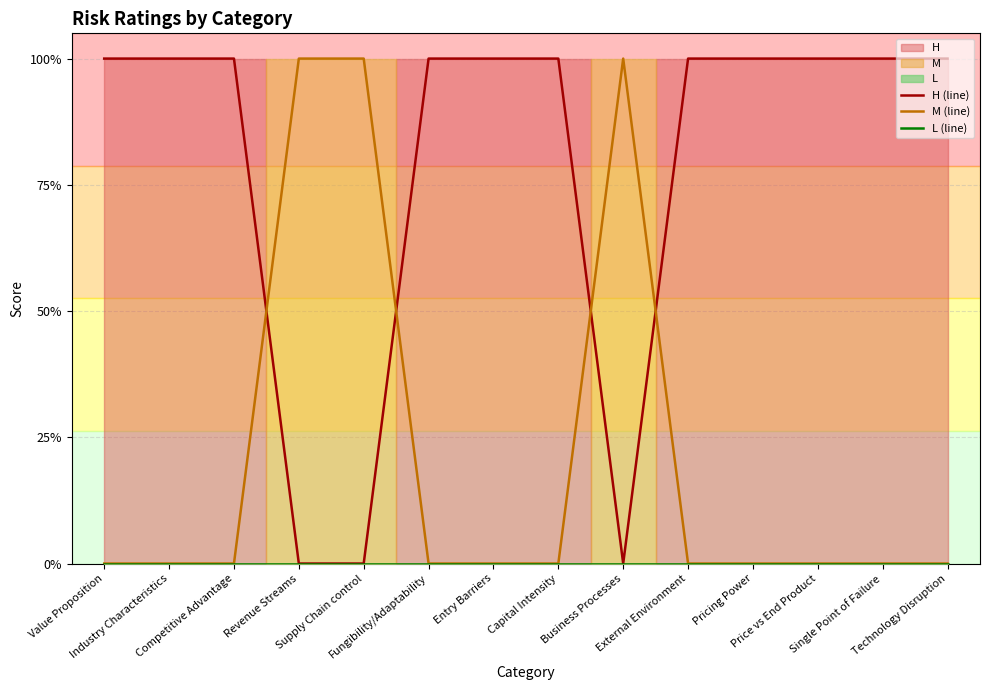

Reading left to right, what are all the values shown in this chart?

H (line): Value Proposition=1	Industry Characteristics=1	Competitive Advantage=1	Revenue Streams=0	Supply Chain control=0	Fungibility/Adaptability=1	Entry Barriers=1	Capital Intensity=1	Business Processes=0	External Environment=1	Pricing Power=1	Price vs End Product=1	Single Point of Failure=1	Technology Disruption=1
M (line): Value Proposition=0	Industry Characteristics=0	Competitive Advantage=0	Revenue Streams=1	Supply Chain control=1	Fungibility/Adaptability=0	Entry Barriers=0	Capital Intensity=0	Business Processes=1	External Environment=0	Pricing Power=0	Price vs End Product=0	Single Point of Failure=0	Technology Disruption=0
L (line): Value Proposition=0	Industry Characteristics=0	Competitive Advantage=0	Revenue Streams=0	Supply Chain control=0	Fungibility/Adaptability=0	Entry Barriers=0	Capital Intensity=0	Business Processes=0	External Environment=0	Pricing Power=0	Price vs End Product=0	Single Point of Failure=0	Technology Disruption=0